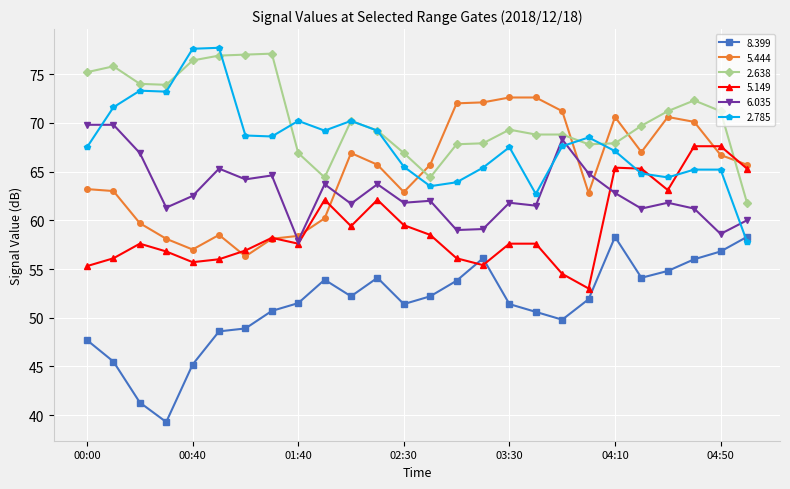

True or false: 6.035 and 8.399 cross at least once.

False